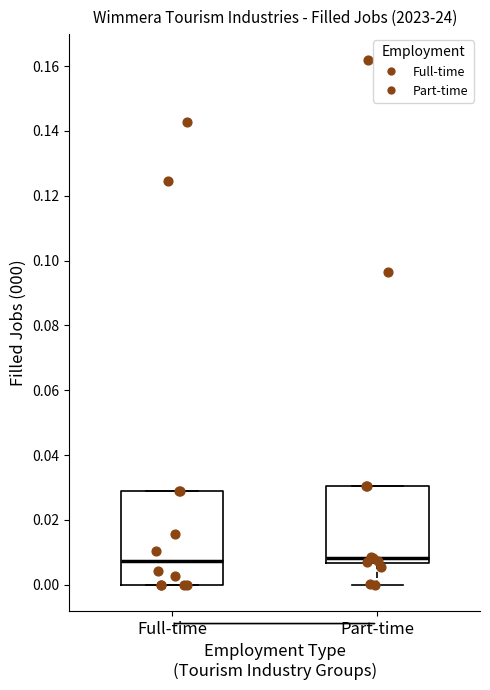

Where is the upper edge of the box for Part-time on the y-axis? The values are not printed on the chart, so give them approximately, as read against the axis.

0.030